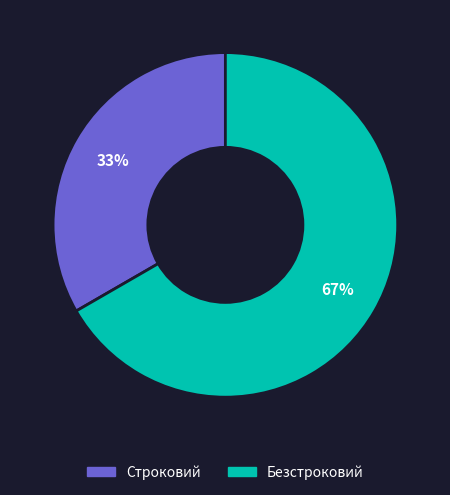

What percentage is the Строковий slice, to the nearest percent?

33%